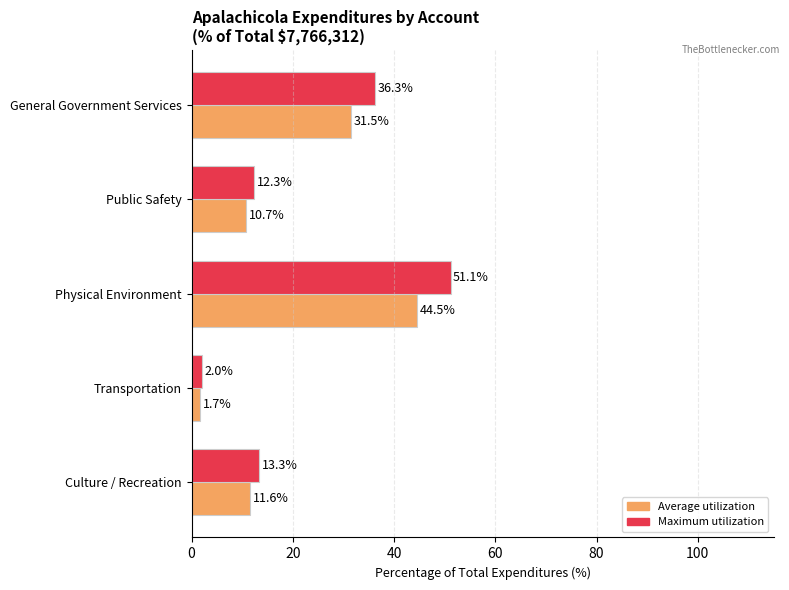

List the series in order of their overall mean, lowest first.

Average utilization, Maximum utilization